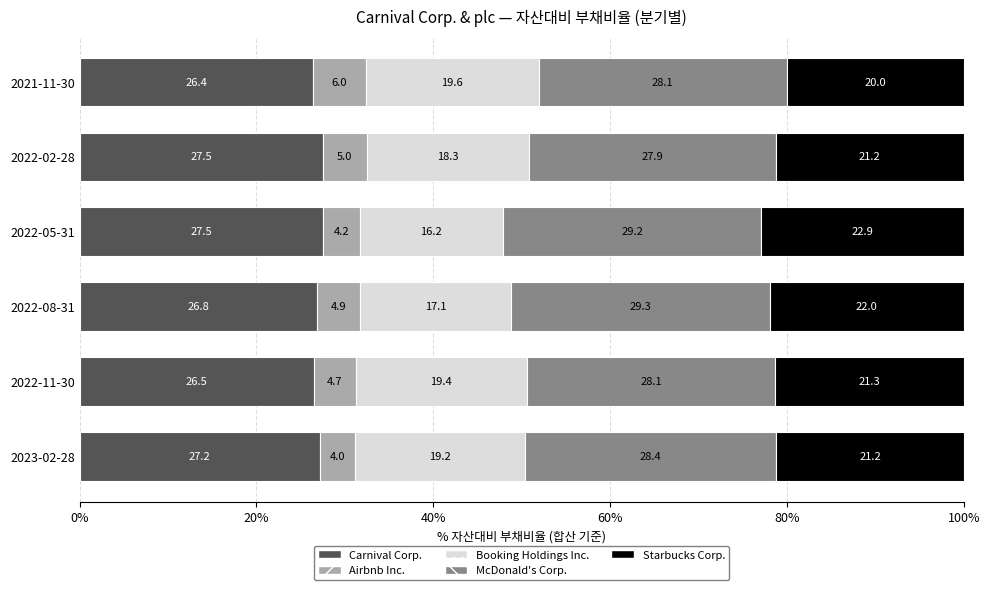

What is the total value across all series at 2022-05-31?

100.0